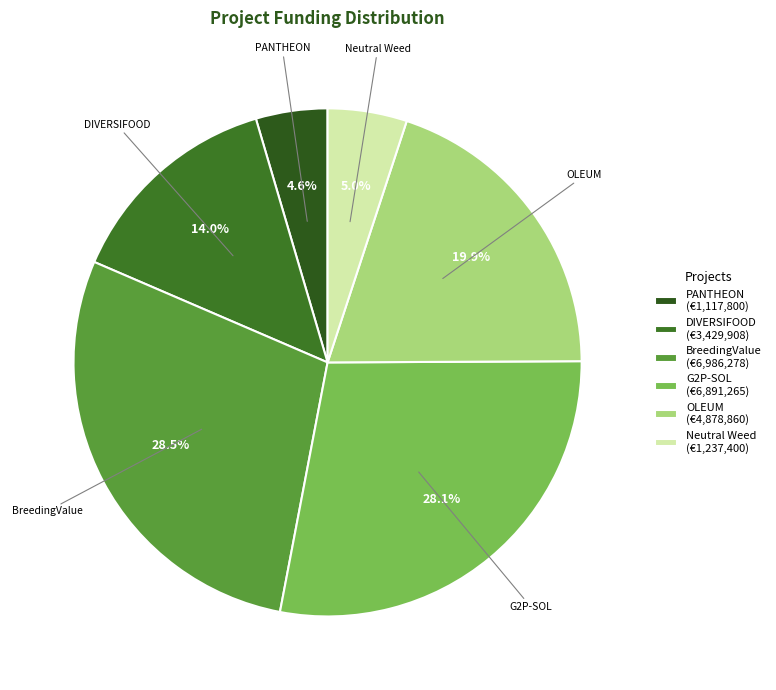

How many segments does this pie chart have?

6